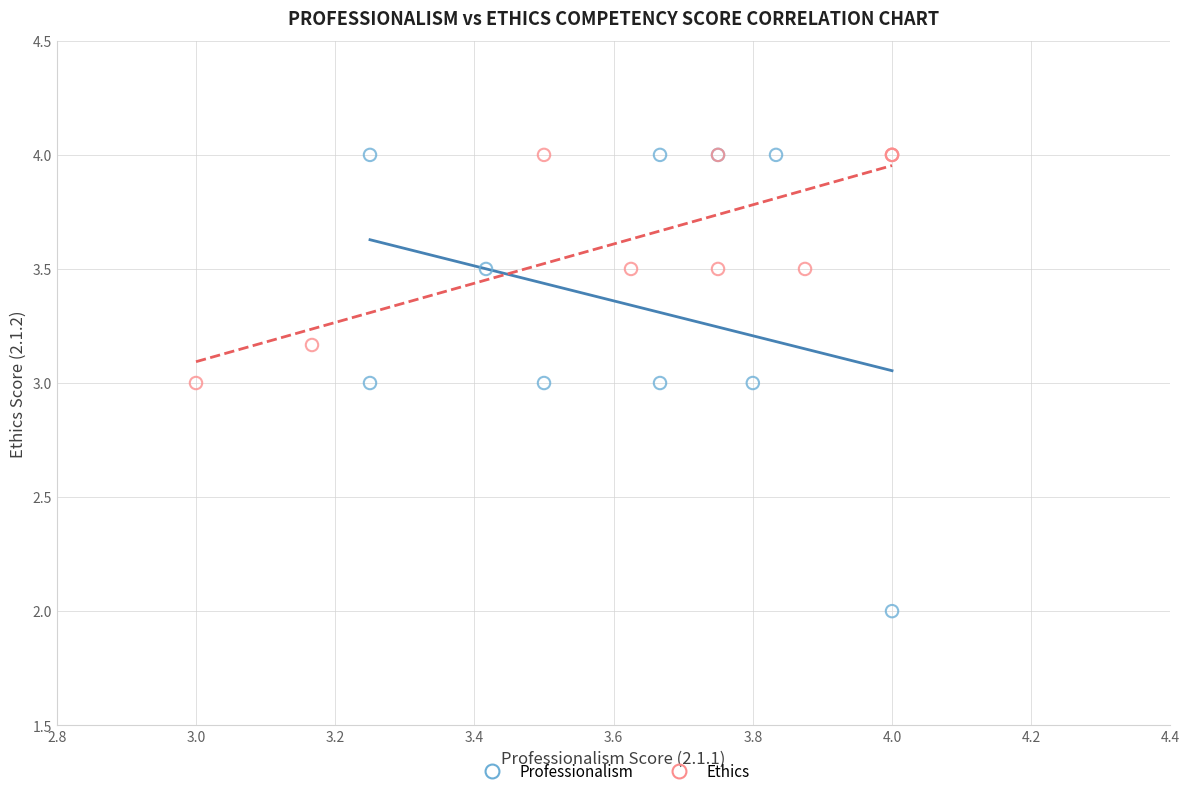

Which series reaches the minimum Y coordinate?

Professionalism